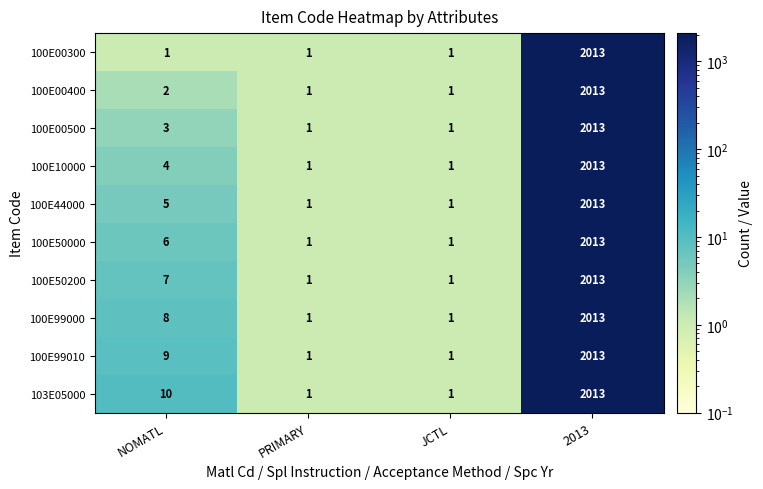

Which series changed the most between NOMATL and 2013?

100E00300